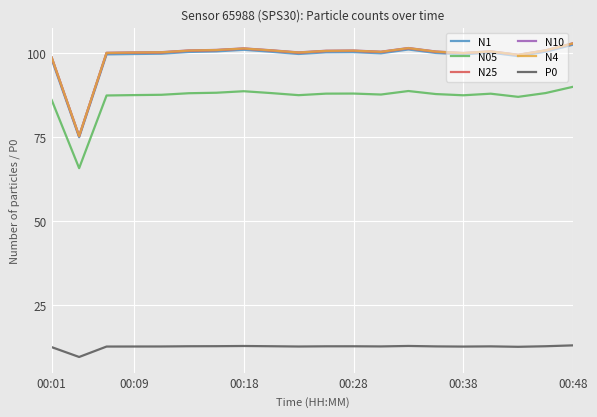

What is the minimum value for N25?

75.2